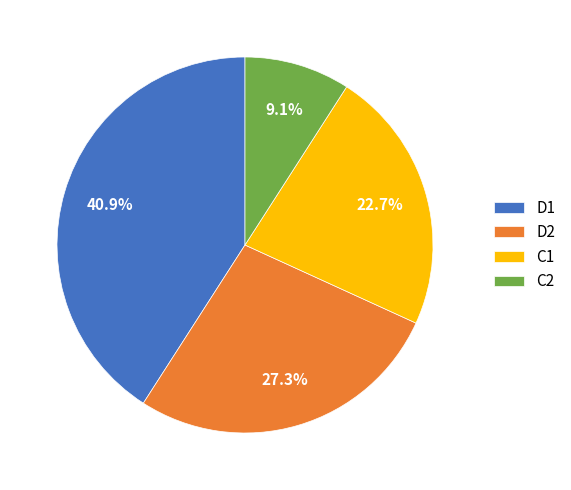

Which category has the smallest portion of the pie?

C2